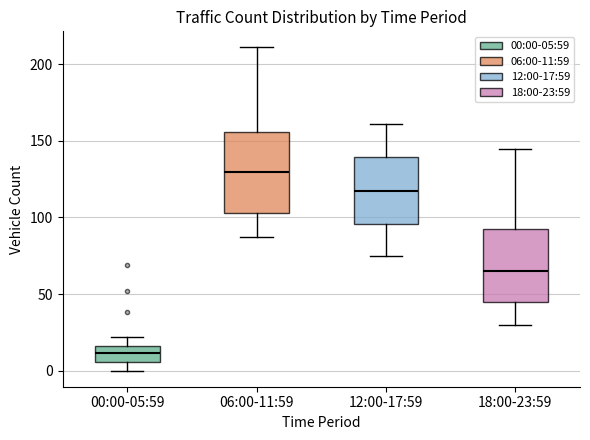

Which box has the highest median line?

06:00-11:59